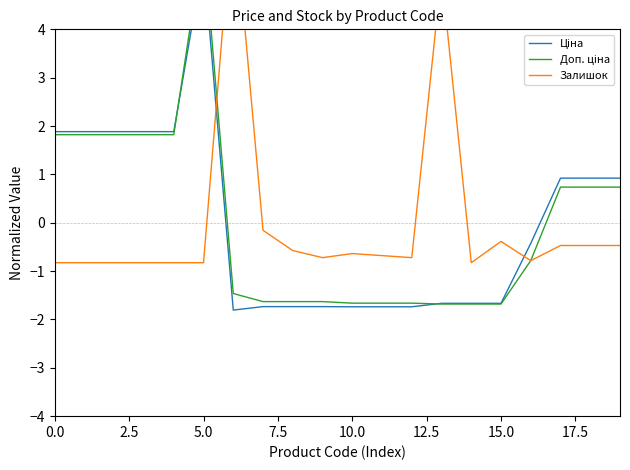

How many times do Ціна and Доп. ціна cross each other?

2